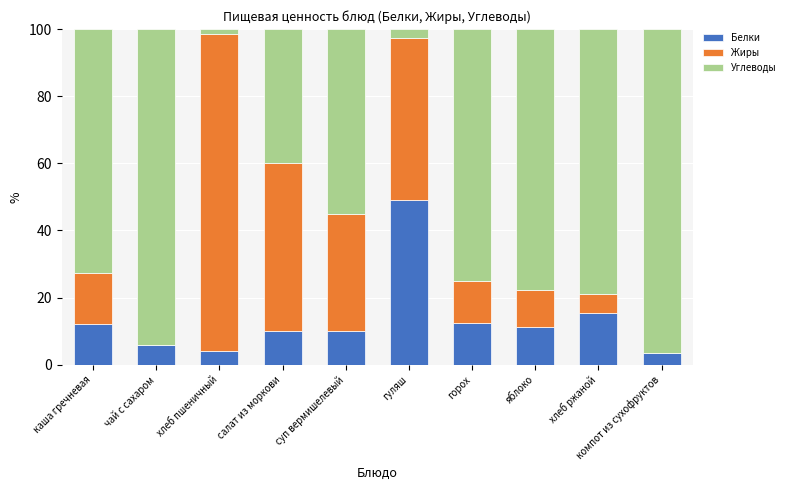

Which category has the highest value in the Белки series?

гуляш